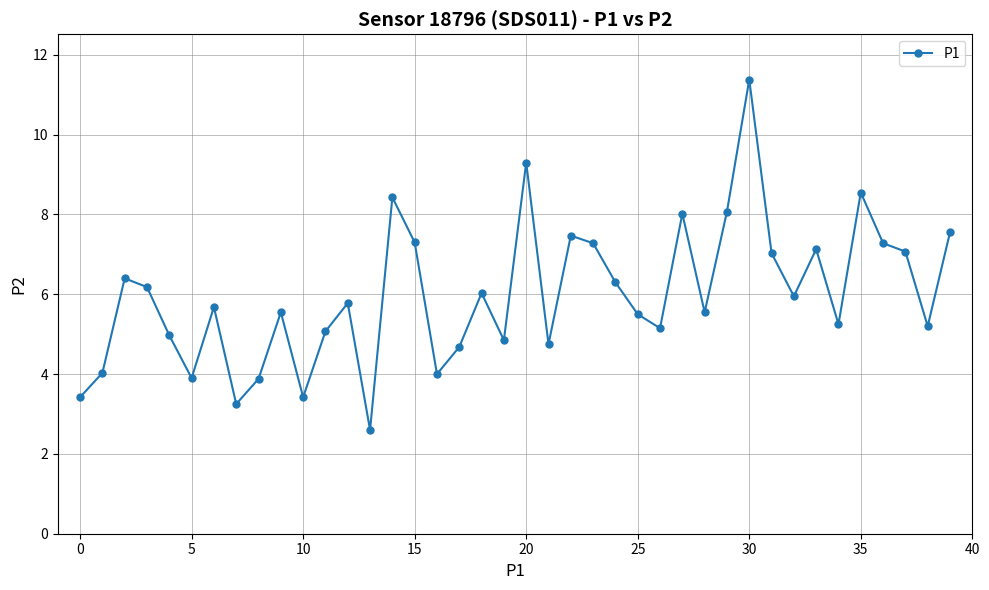

What is the average value?

6.0